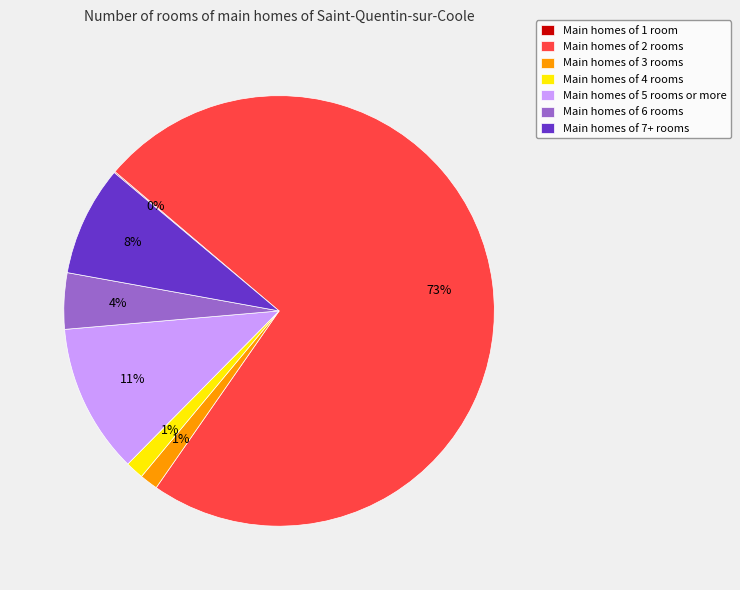

Is there any slice that represents more than half of the pie?

Yes